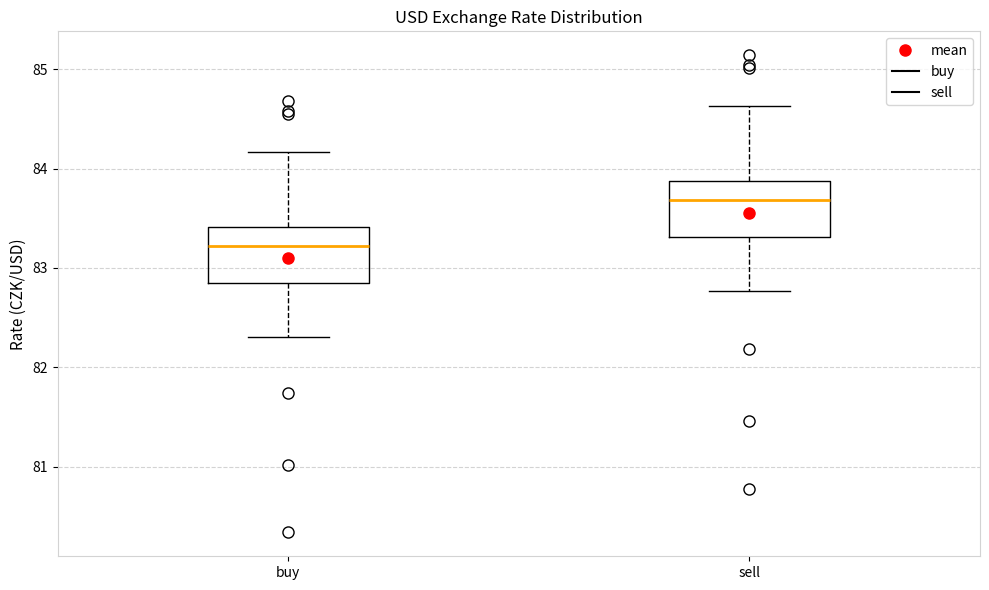

Reading left to right, transcribe this box plot: for each box, give where its median line is, the range the box spans, and where its two whiskers end, as read against the y-axis. The values are not printed on the chart, so give them approximately, as read against the axis.

buy: median 83.2, box 82.9 to 83.4, whiskers 82.3 to 84.2
sell: median 83.7, box 83.3 to 83.9, whiskers 82.8 to 84.6